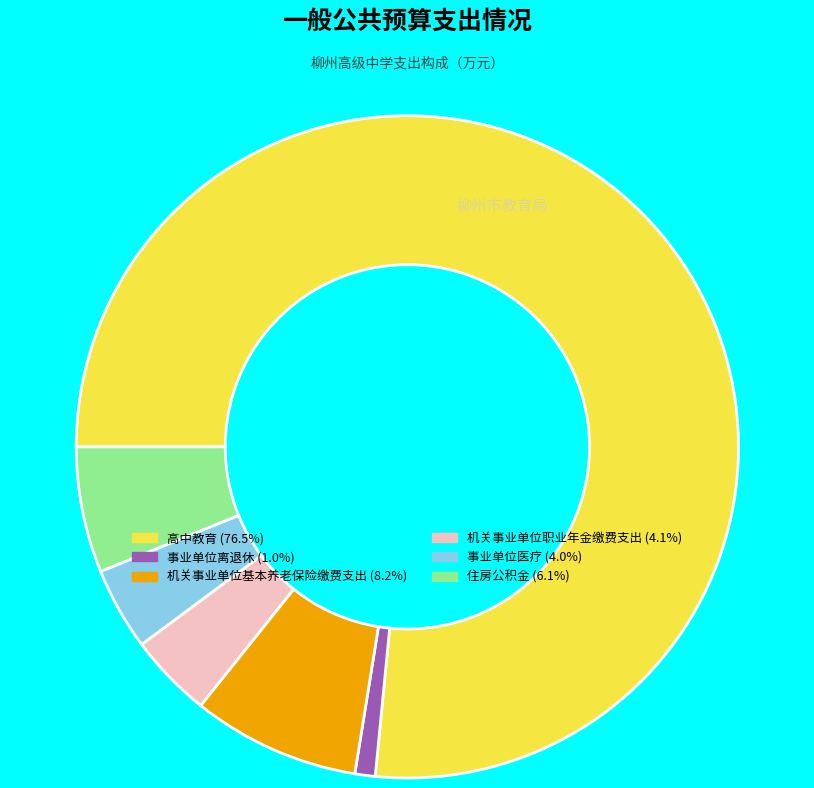

Is there a majority slice in this chart?

Yes